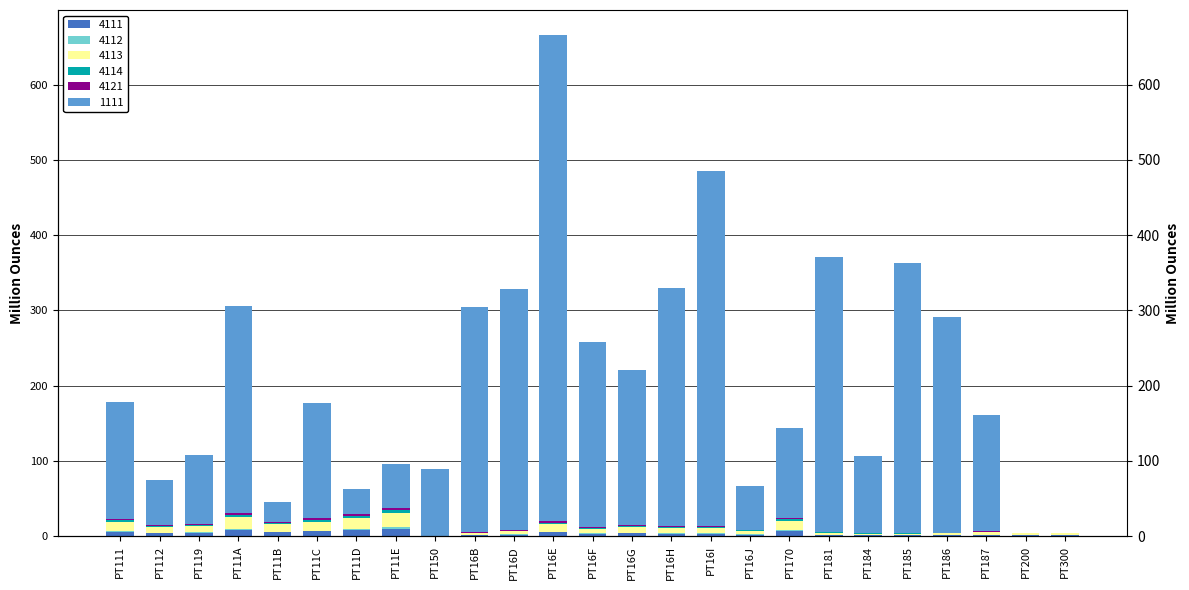

How many groups of bars are there?

25